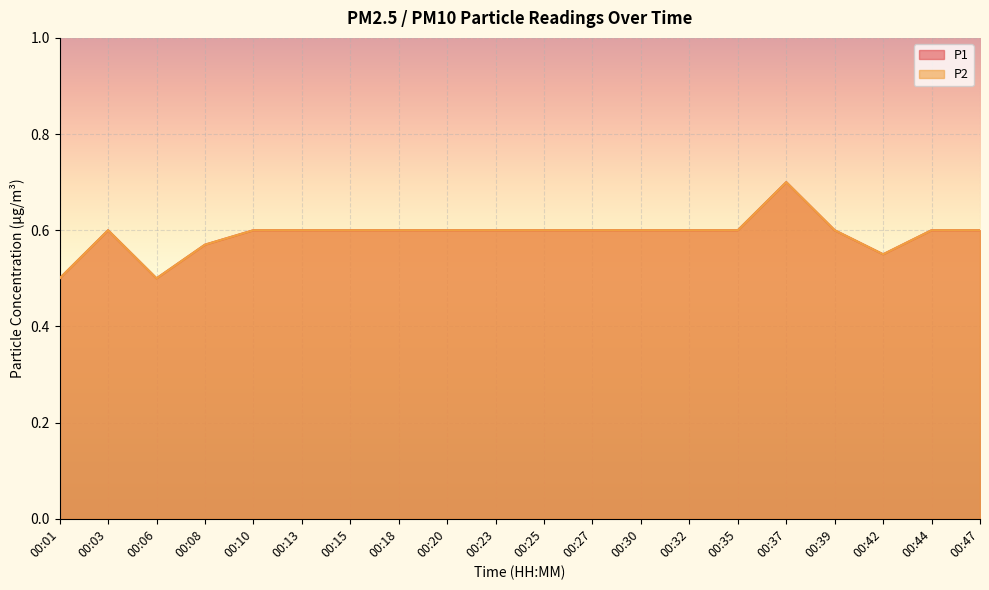

Rank the categories by P2 value from highest to lowest.

00:37, 00:03, 00:10, 00:13, 00:15, 00:18, 00:20, 00:23, 00:25, 00:27, 00:30, 00:32, 00:35, 00:39, 00:44, 00:47, 00:08, 00:42, 00:01, 00:06